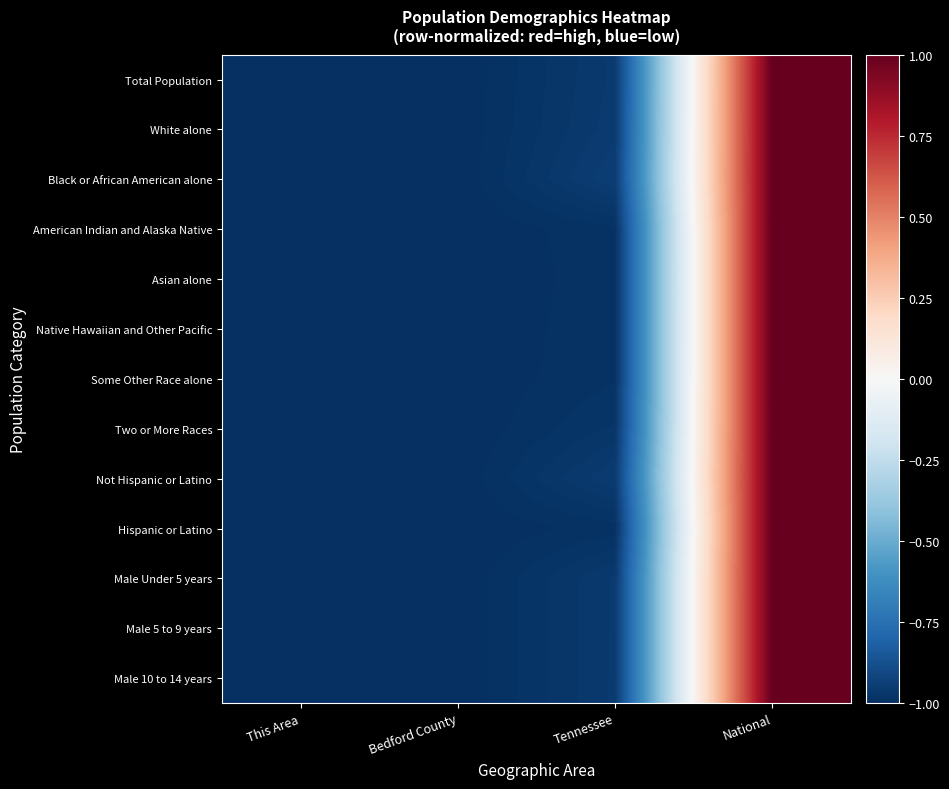

Reading left to right, what are all the values shown in this chart?

Total Population: This Area=-1.0	Bedford County=-1.0	Tennessee=-1.0	National=1.0
White alone: This Area=-1.0	Bedford County=-1.0	Tennessee=-1.0	National=1.0
Black or African American alone: This Area=-1.0	Bedford County=-1.0	Tennessee=-0.9	National=1.0
American Indian and Alaska Native: This Area=-1.0	Bedford County=-1.0	Tennessee=-1.0	National=1.0
Asian alone: This Area=-1.0	Bedford County=-1.0	Tennessee=-1.0	National=1.0
Native Hawaiian and Other Pacific: This Area=-1.0	Bedford County=-1.0	Tennessee=-1.0	National=1.0
Some Other Race alone: This Area=-1.0	Bedford County=-1.0	Tennessee=-1.0	National=1.0
Two or More Races: This Area=-1.0	Bedford County=-1.0	Tennessee=-1.0	National=1.0
Not Hispanic or Latino: This Area=-1.0	Bedford County=-1.0	Tennessee=-1.0	National=1.0
Hispanic or Latino: This Area=-1.0	Bedford County=-1.0	Tennessee=-1.0	National=1.0
Male Under 5 years: This Area=-1.0	Bedford County=-1.0	Tennessee=-1.0	National=1.0
Male 5 to 9 years: This Area=-1.0	Bedford County=-1.0	Tennessee=-1.0	National=1.0
Male 10 to 14 years: This Area=-1.0	Bedford County=-1.0	Tennessee=-1.0	National=1.0